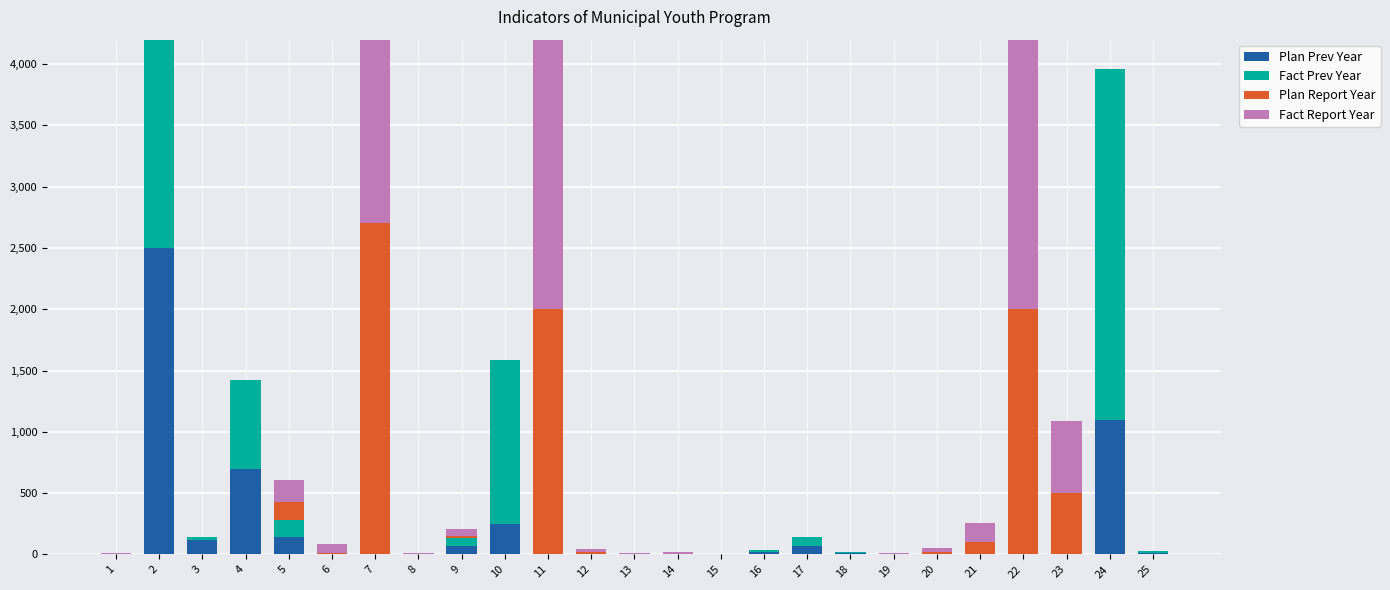

Reading right to left, transcribe all the data shown in this chart.

Plan Prev Year: 14.0	1100.0	0.0	0.0	0.0	0.0	0.0	10.0	70.0	16.0	0.0	0.0	0.0	0.0	0.0	250.0	65.0	0.0	0.0	0.0	140.0	700.0	120.0	2500.0	0.0
Fact Prev Year: 16.0	2860.0	0.0	0.0	0.0	0.0	0.0	10.0	70.0	16.3	0.0	0.0	0.0	0.0	0.0	1336.0	66.0	0.0	0.0	0.0	141.0	719.0	21.0	2695.0	0.0
Plan Report Year: 0.0	0.0	500.0	2000.0	100.0	20.0	5.0	0.0	0.0	0.0	0.0	4.0	7.0	20.0	2000.0	0.0	20.0	3.0	2700.0	15.0	150.0	0.0	0.0	0.0	3.0
Fact Report Year: 0.0	0.0	585.0	3540.0	157.0	34.0	5.0	0.0	0.0	0.0	0.0	12.3	7.0	20.0	2739.0	0.0	54.0	4.2	3199.0	73.0	179.0	0.0	0.0	0.0	4.9